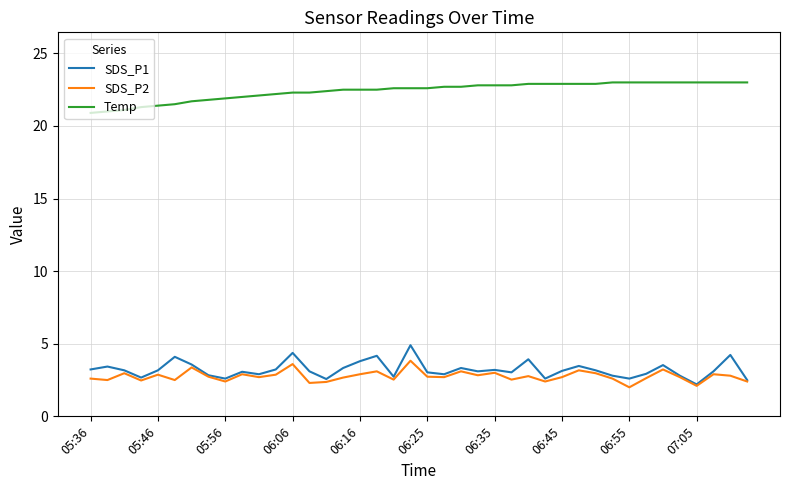

True or false: Temp and SDS_P1 intersect in this chart.

False